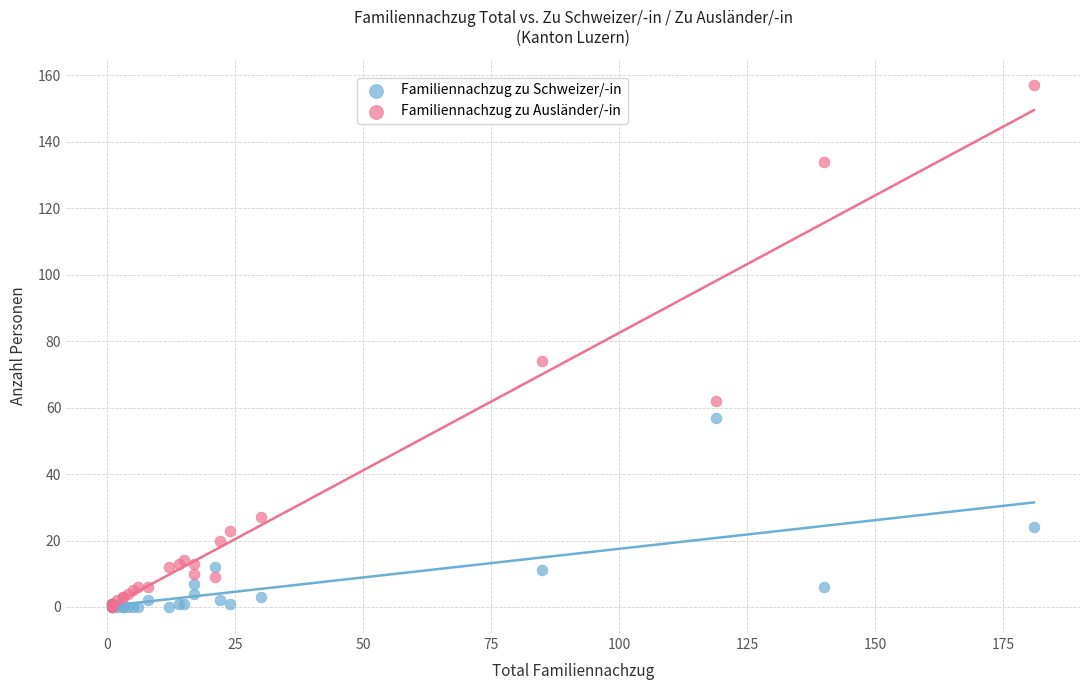

Which series has the largest Y range (max minus min)?

Familiennachzug zu Ausländer/-in